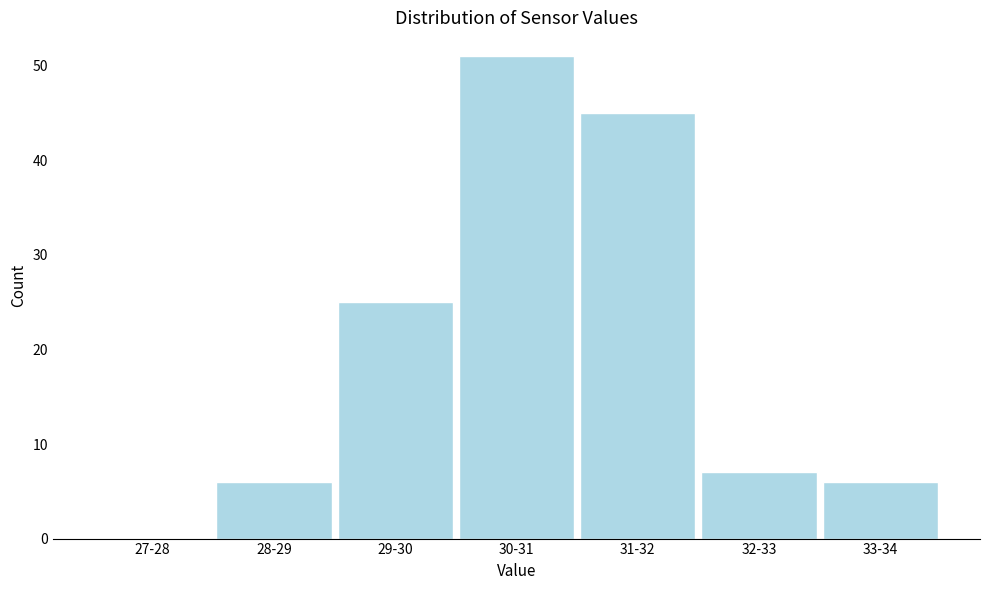

Reading right to left, extract all data points from this chart.

33-34=6	32-33=7	31-32=45	30-31=51	29-30=25	28-29=6	27-28=0